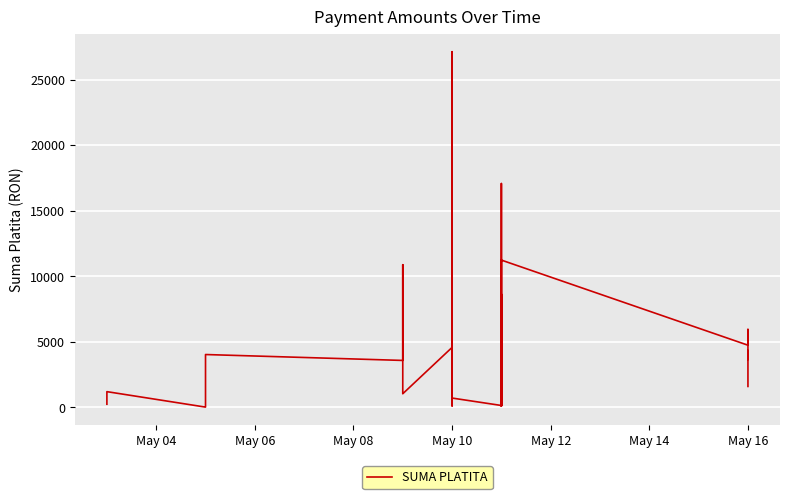

Reading right to left, what are all the values shown in this chart?

1597.5	4332.8	3660.9	4746.4	5949.1	4745.0	11240.3	244.0	99.8	8103.3	609.7	8640.0	125.5	448.2	17081.6	626.1	144.0	711.0	5829.0	27144.2	114.3	4576.0	1039.7	1140.0	1812.9	10886.4	3582.5	4033.2	1161.6	55.2	20.0	1200.0	240.0